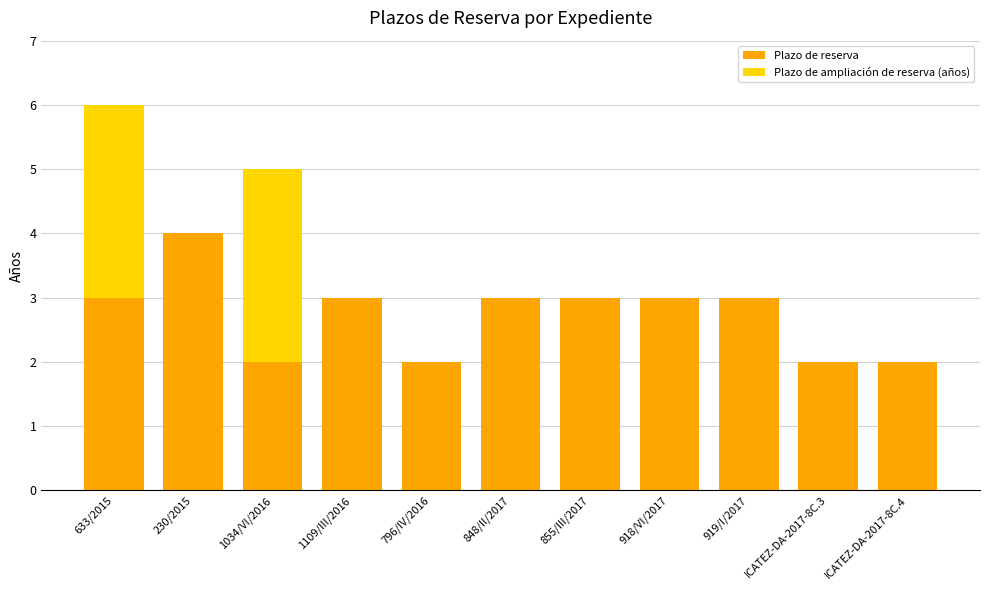

The Plazo de reserva series shows 1 at 855/III/2017. True or false?

False